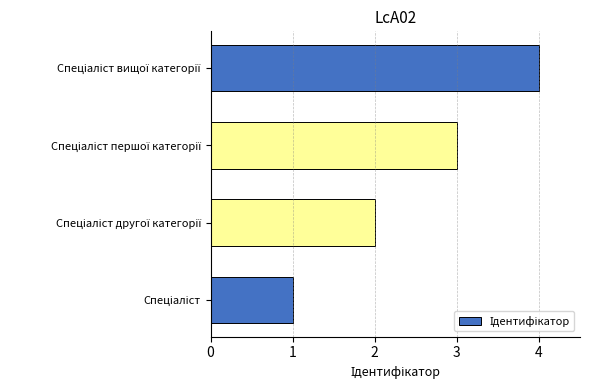

What is the greatest value displayed?

4